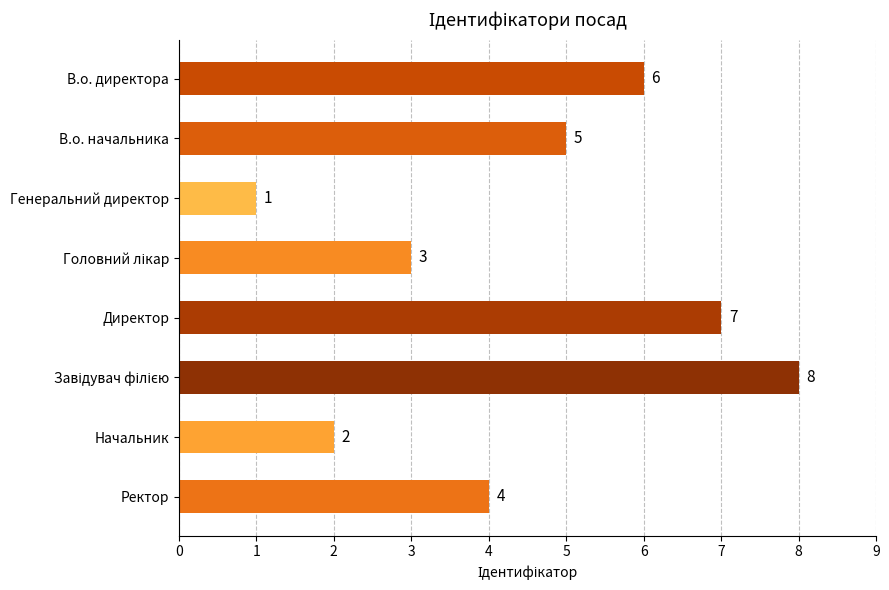

What is the sum of all values?

36